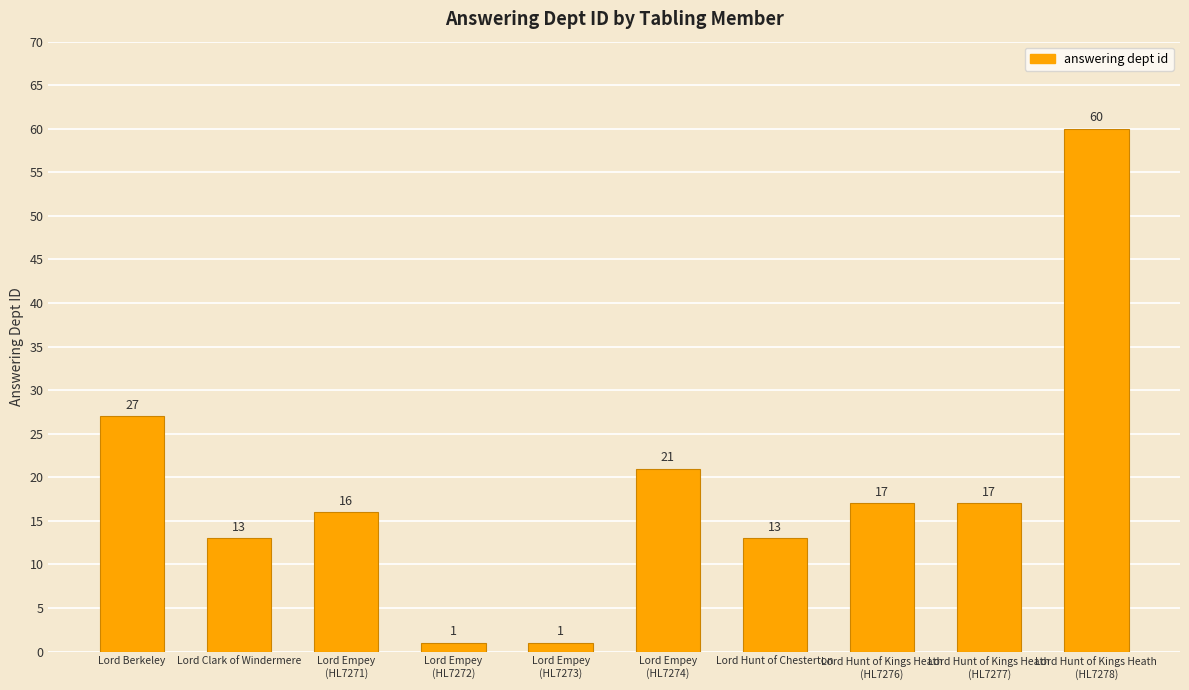

What position from the right is Lord Hunt of Chesterton?

4